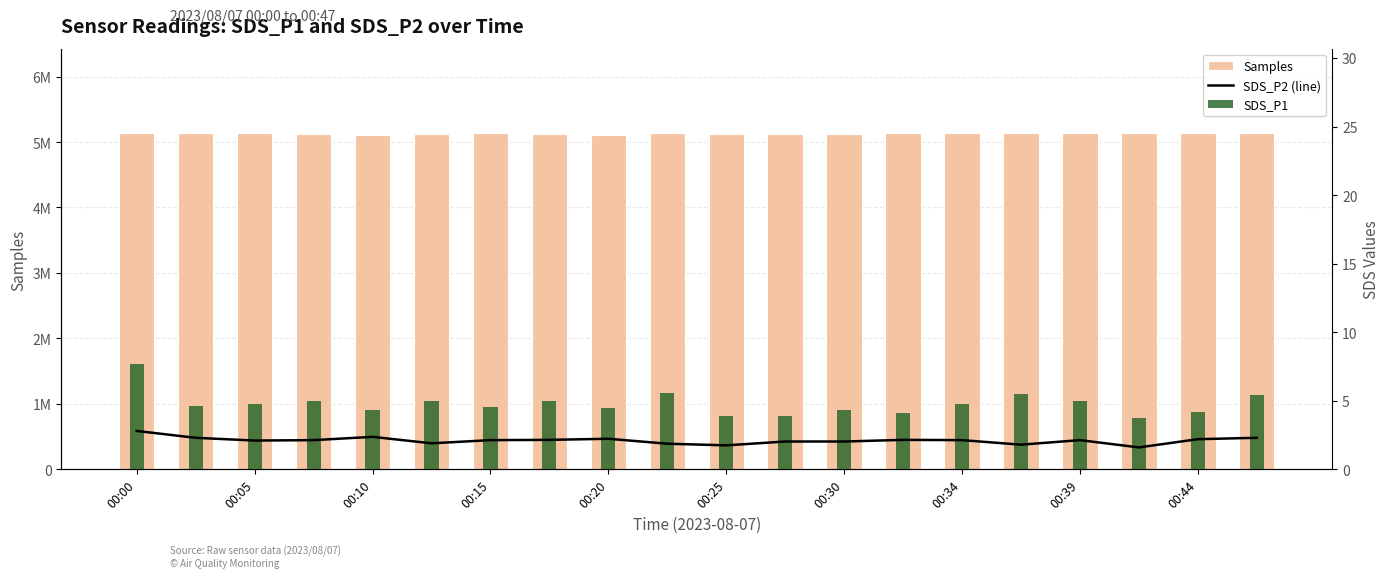

What is the value of the SDS_P1 bar at the 2nd from the left?

4.6